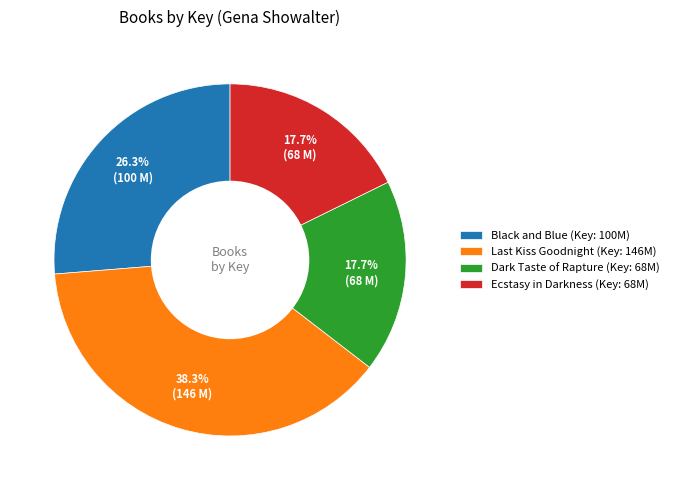

Combined, what portion of the pie is Ecstasy in Darkness and Black and Blue?

44.0%